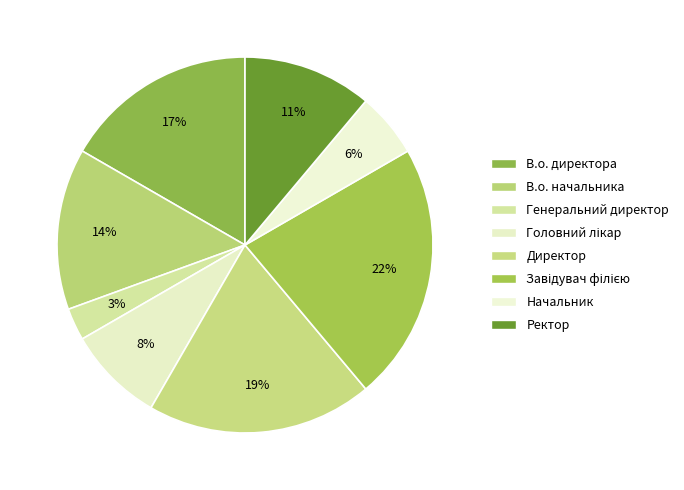

Is it true that Директор is 19% of the pie?

True